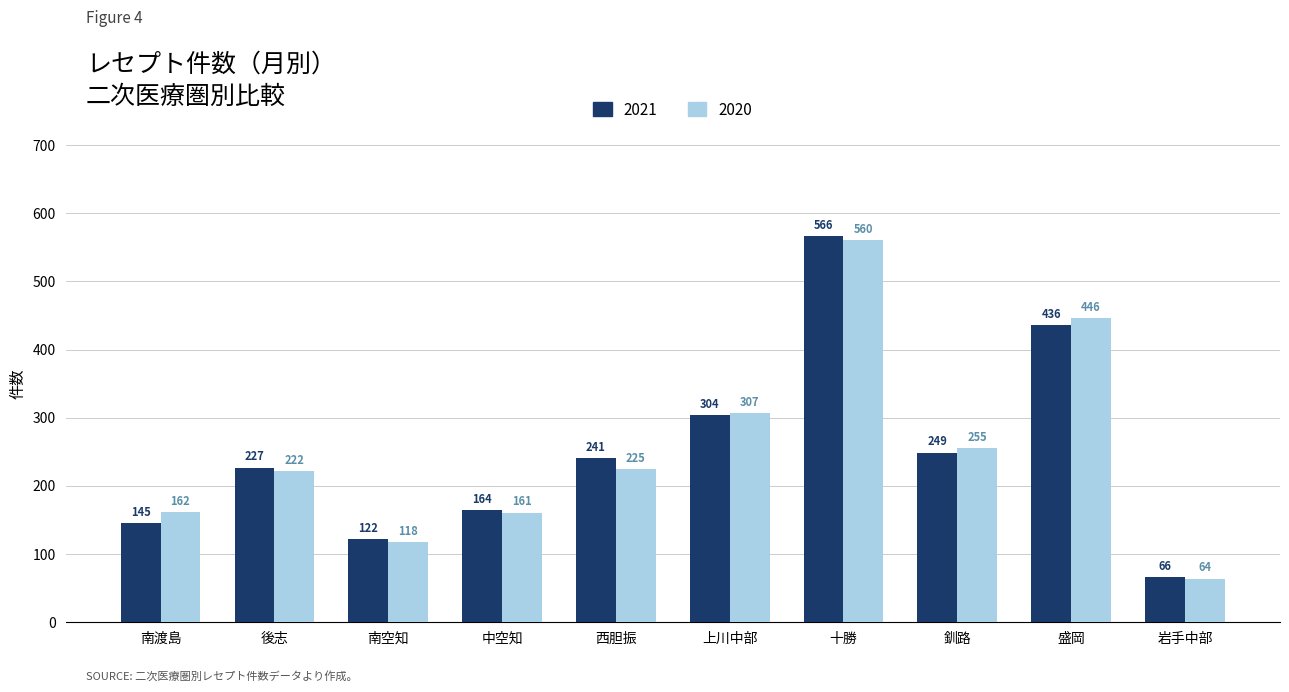

Reading left to right, transcribe all the data shown in this chart.

2021: 南渡島=145	後志=227	南空知=122	中空知=164	西胆振=241	上川中部=304	十勝=566	釧路=249	盛岡=436	岩手中部=66
2020: 南渡島=162	後志=222	南空知=118	中空知=161	西胆振=225	上川中部=307	十勝=560	釧路=255	盛岡=446	岩手中部=64